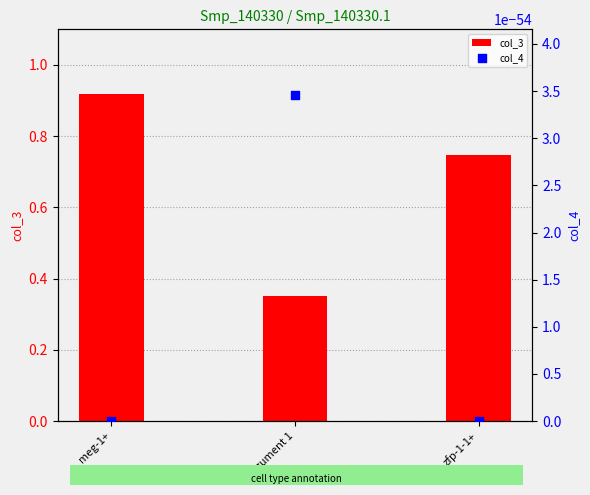

Is the value of col_3 at meg-1+ greater than the value of col_4 at zfp-1-1+?

Yes